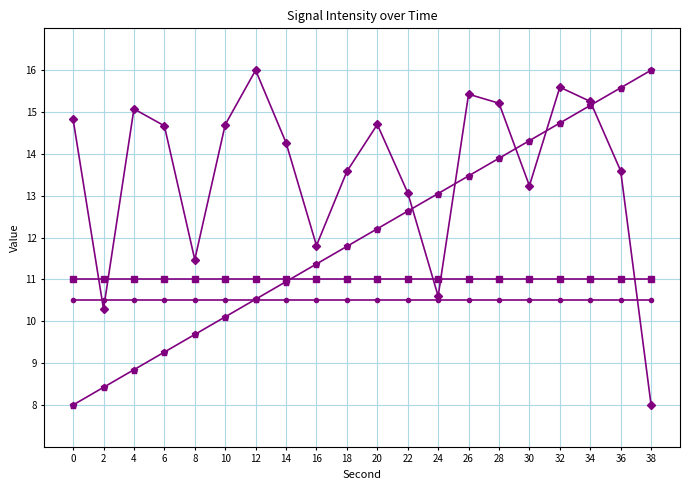

What is the spread (max minus min) of values at 6?

5.4